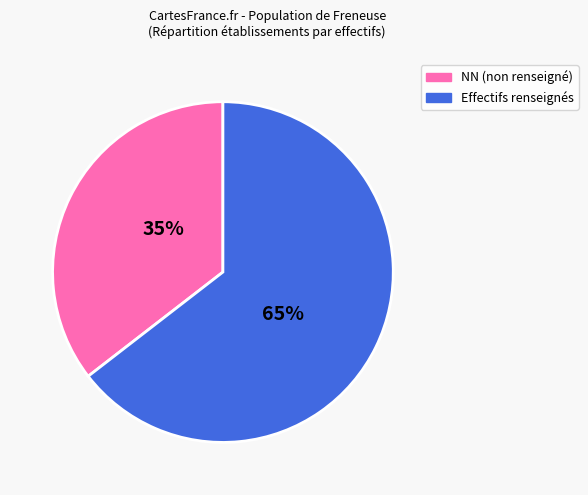

Is there any slice that represents more than half of the pie?

Yes